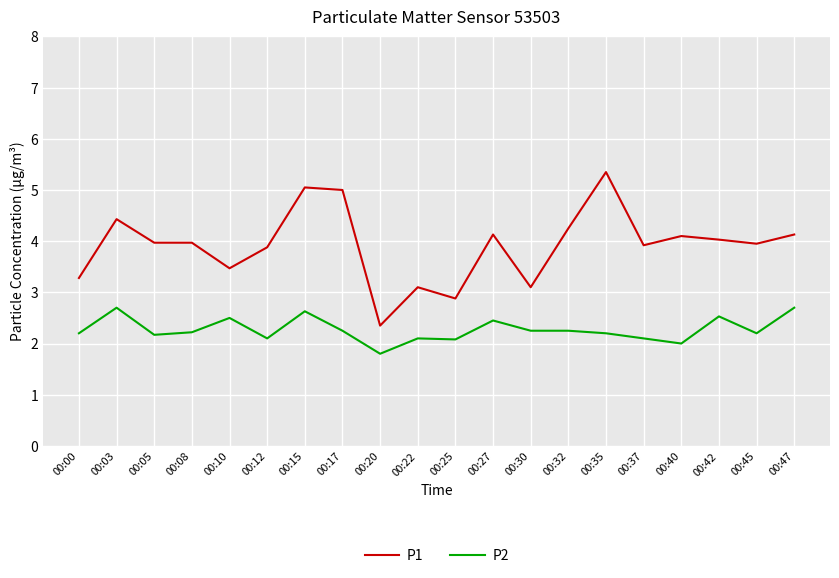

Which series has the largest range (max minus min)?

P1